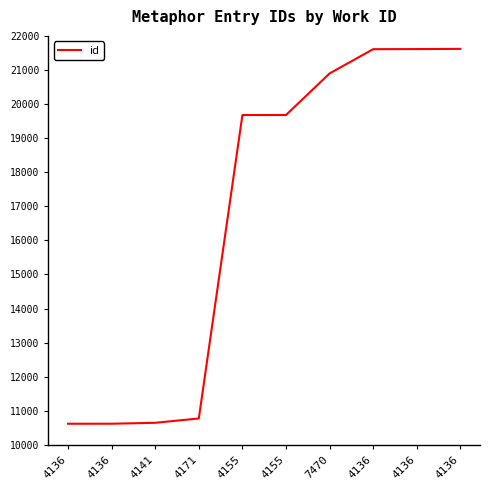

Does the chart display data point markers on the line(s)?

No